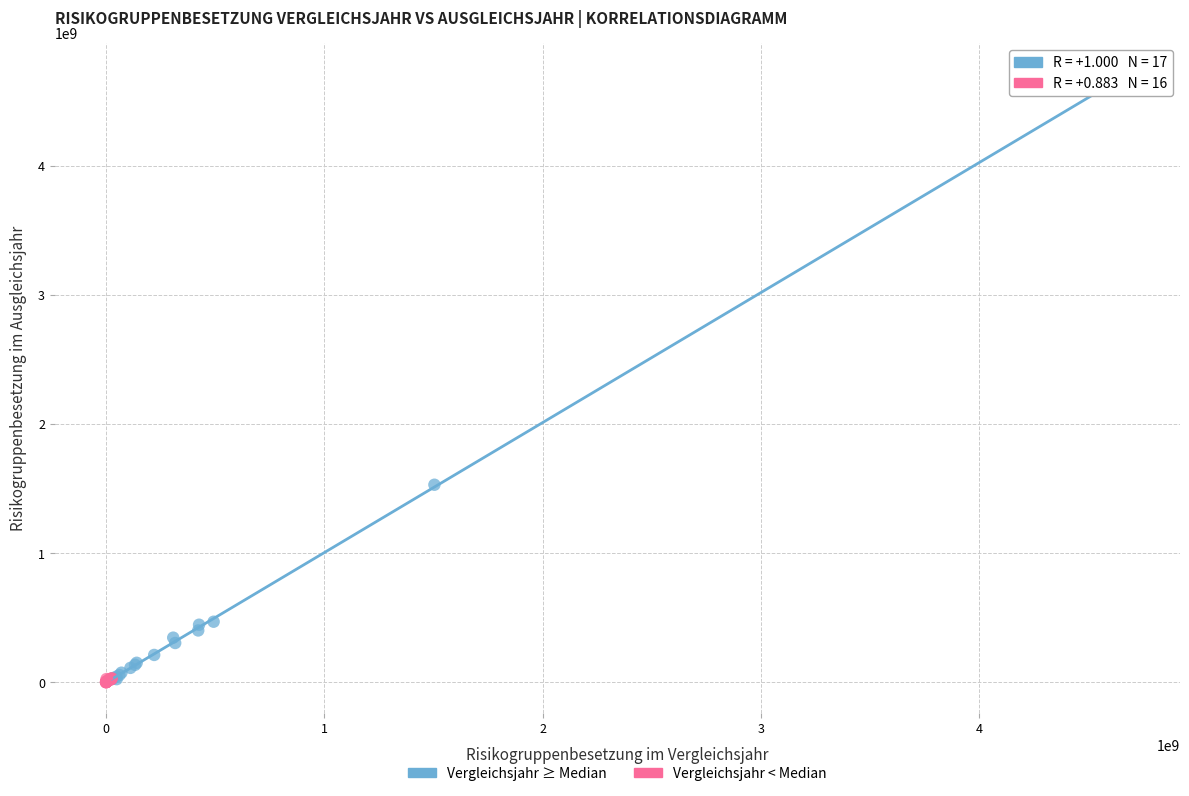

Which series reaches the maximum Y coordinate?

Vergleichsjahr ≥ Median